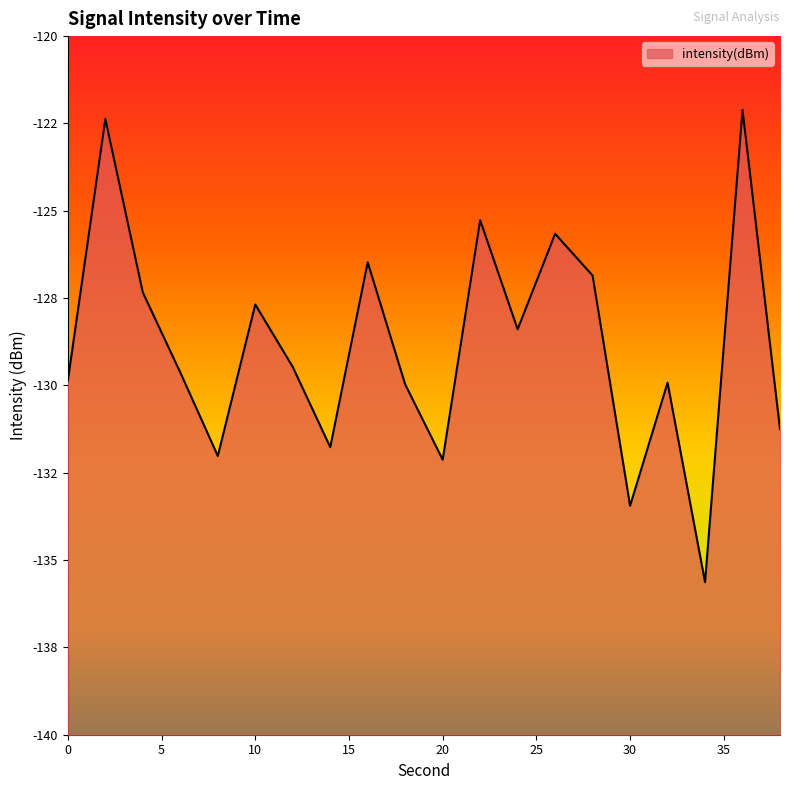

What is the change in value from 18 to 26?

+4.3